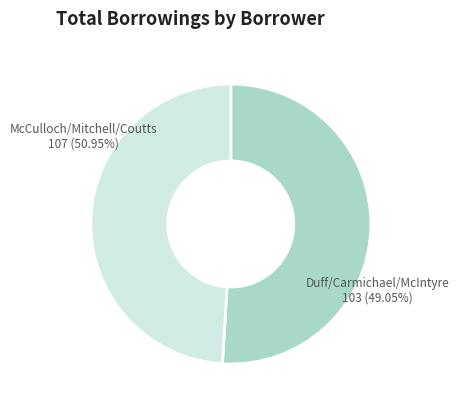

Between Carmichael and Duff, which is larger?

Carmichael